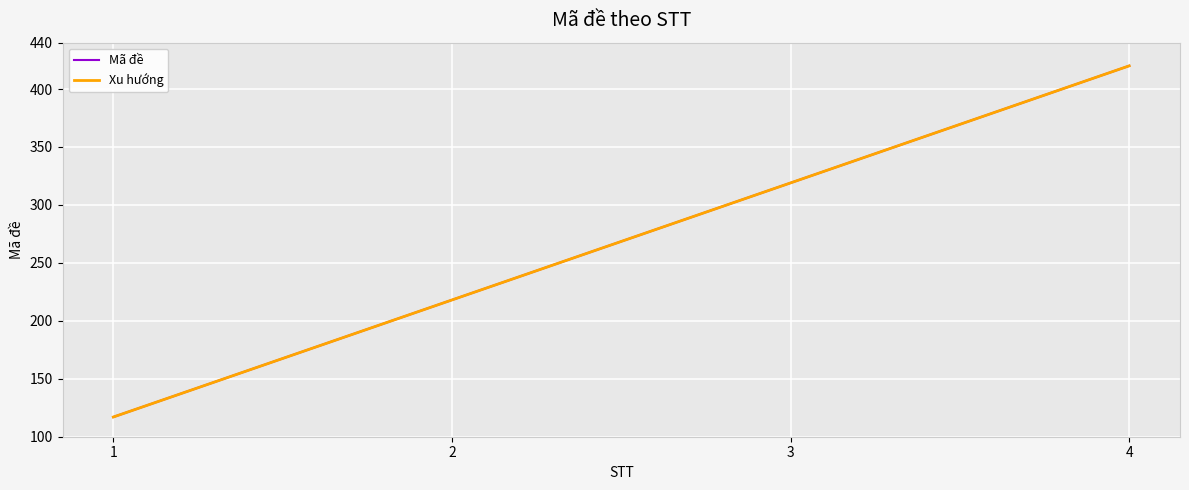

The Mã đề series shows 498.8 at 3. True or false?

False